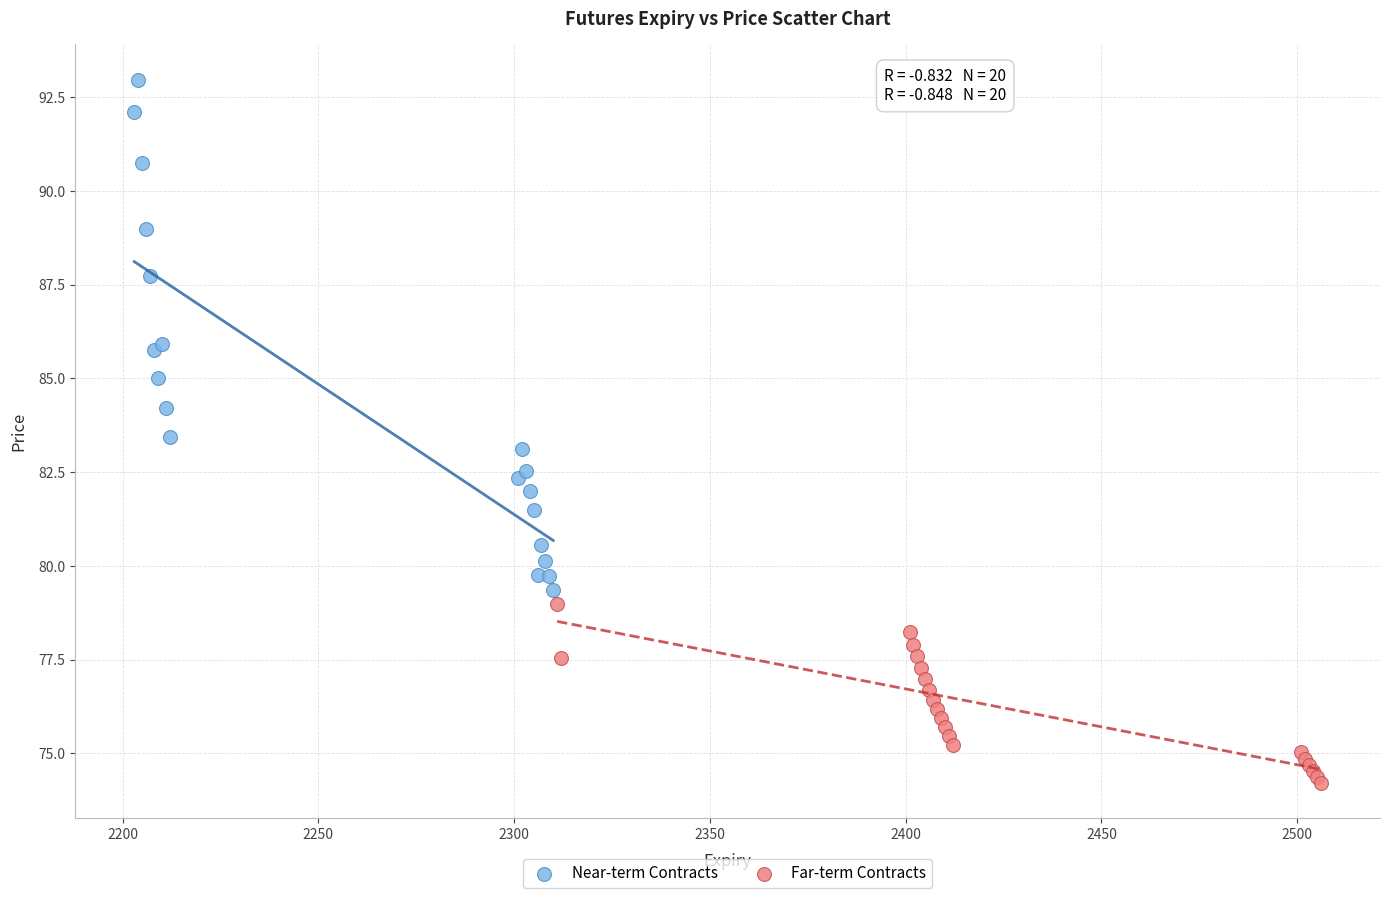

Which series reaches the minimum Y coordinate?

Far-term Contracts